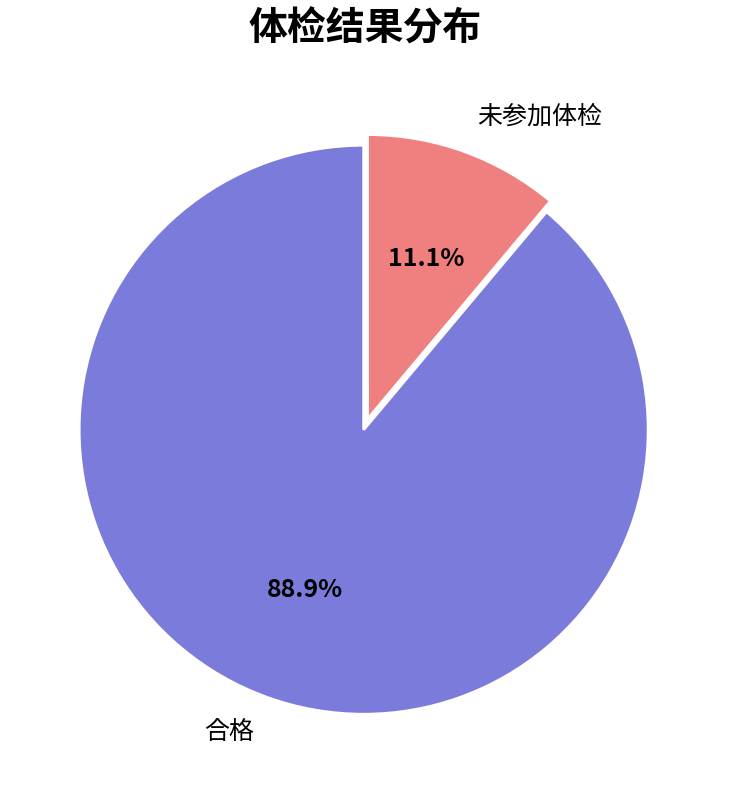

Which slice is the smallest?

未参加体检